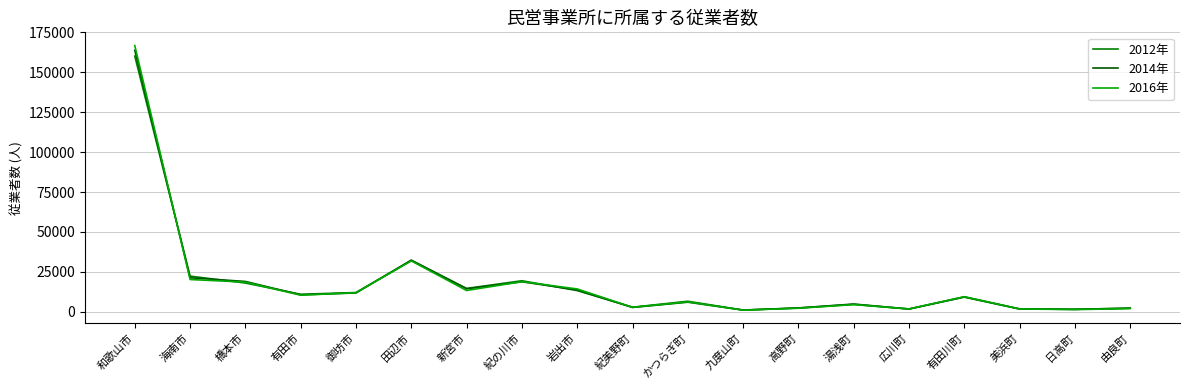

What is the lowest value of the 2014年 series?

1112